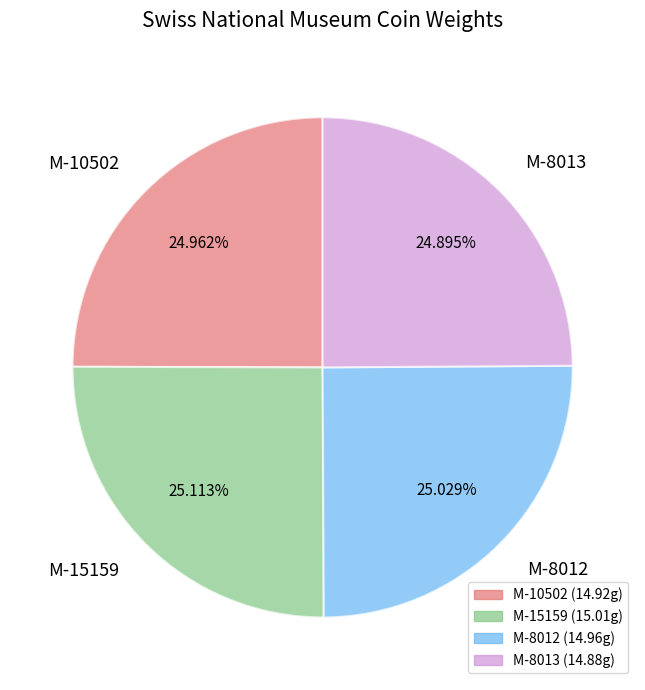

Approximately how many times larger is the value at M-10502 compared to M-8013?

1.0